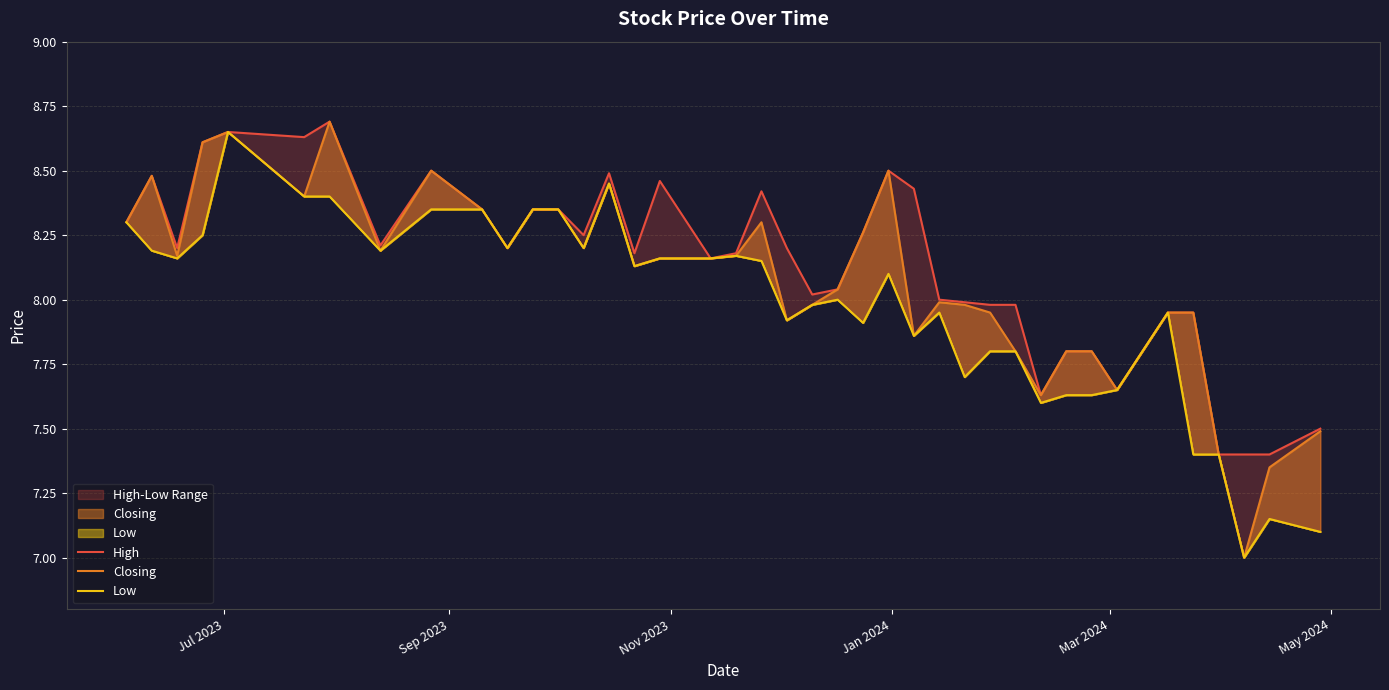

True or false: High and Low intersect in this chart.

False